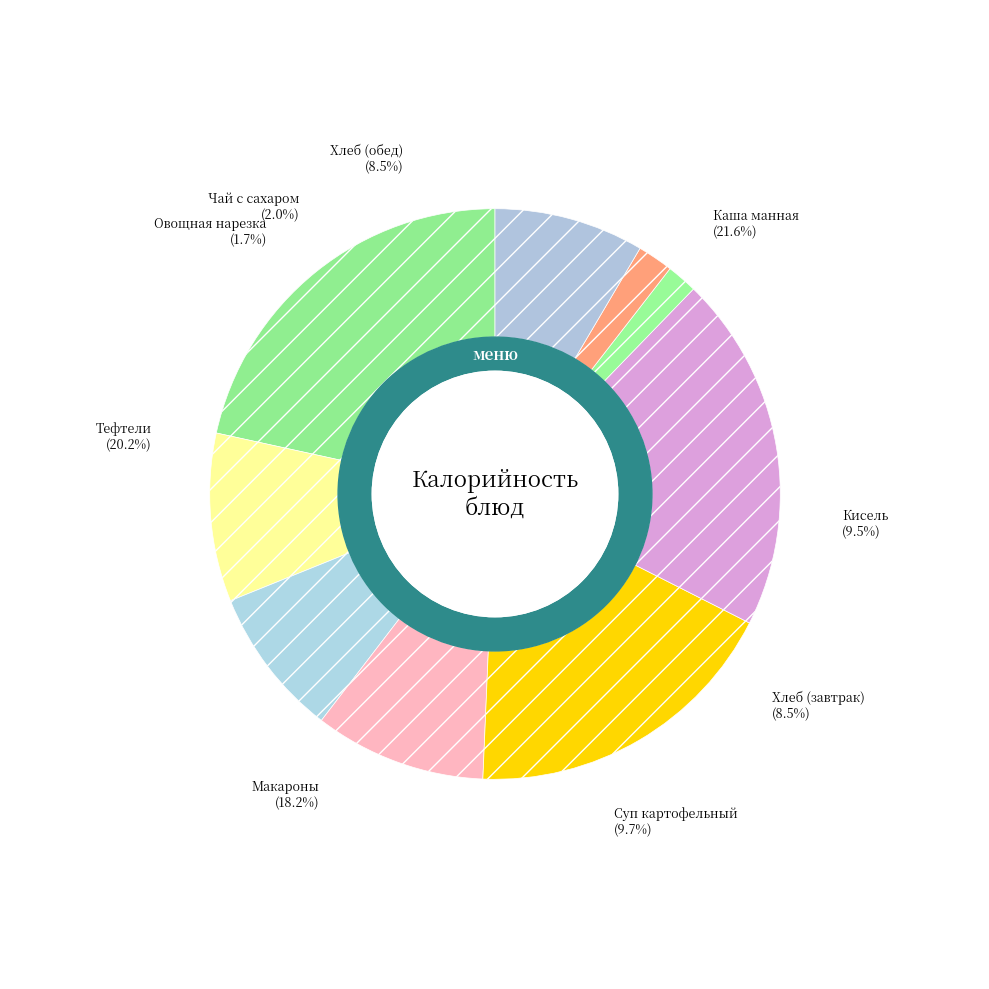

Does Суп картофельный с бобовыми represent more than half of the total?

No